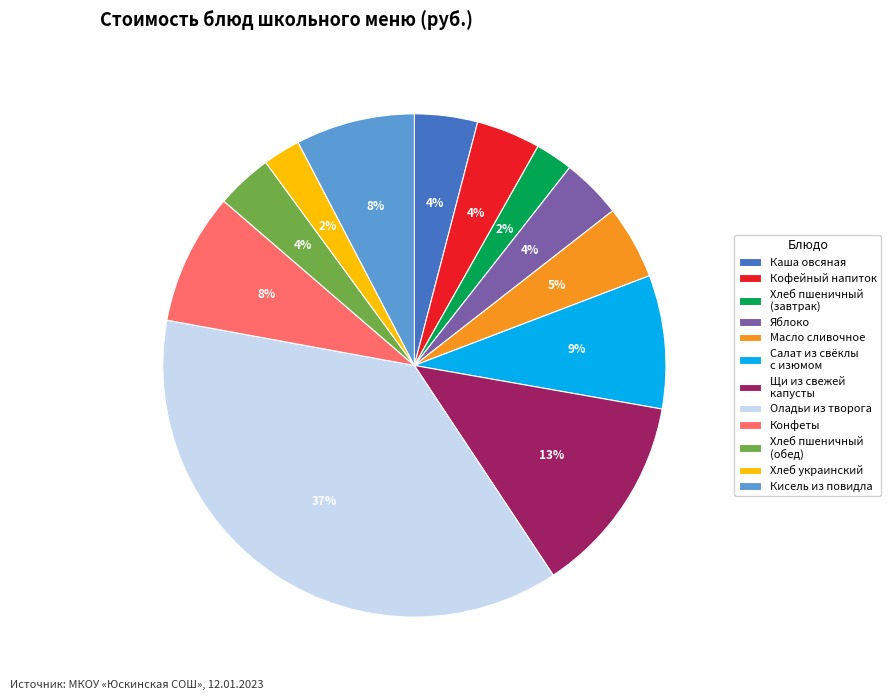

Does Конфеты account for over 50% of the chart?

No